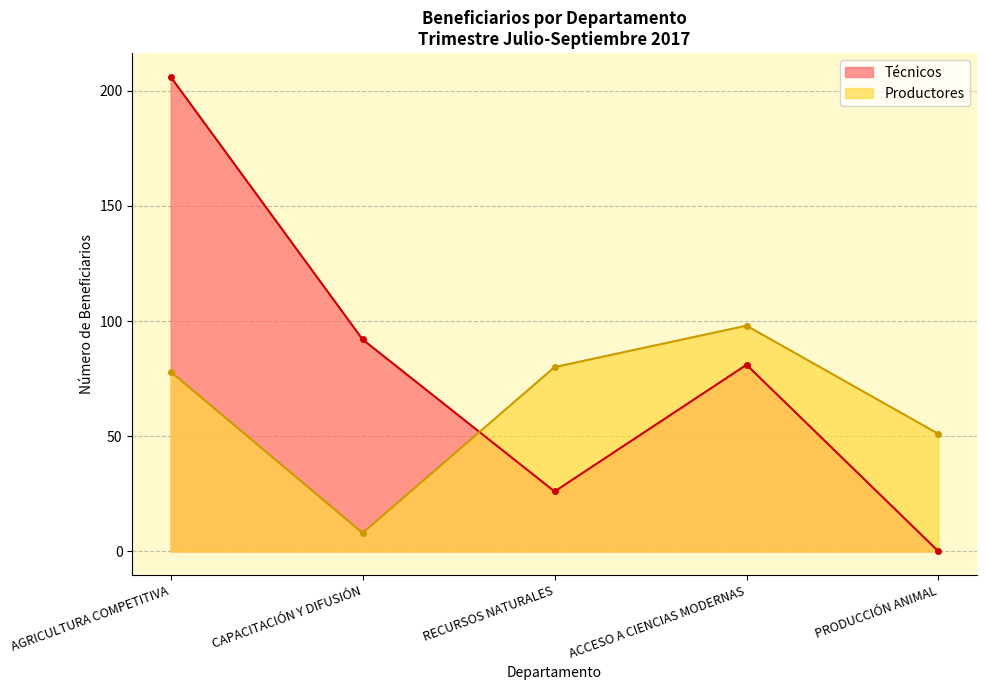

In Productores, how many points are higher than both neighbors (excluding endpoints)?

1